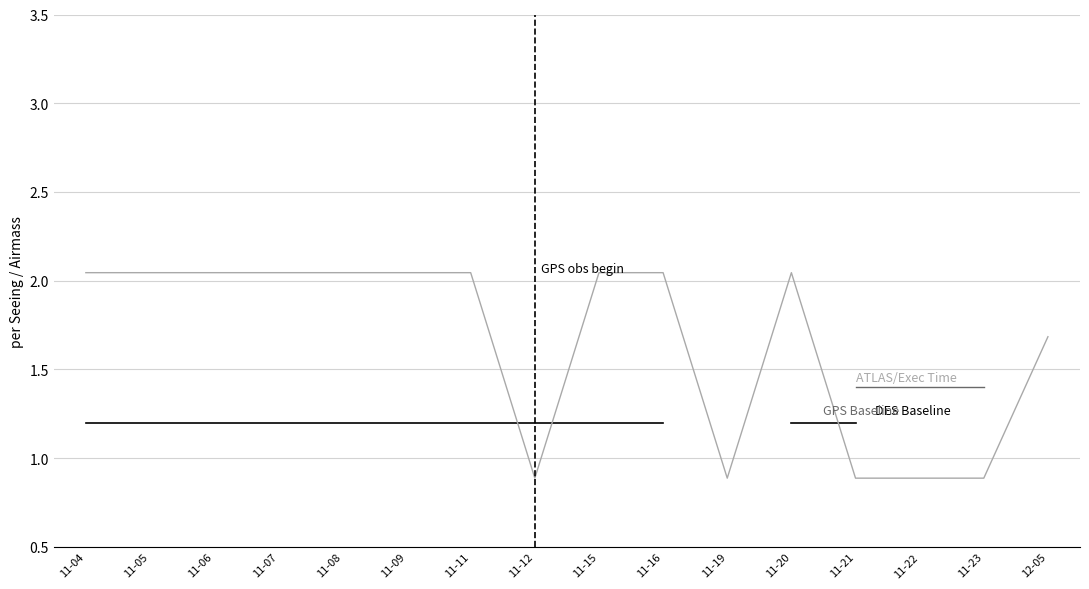

The Exec Time (ks) series shows 2.0 at 11-07. True or false?

True